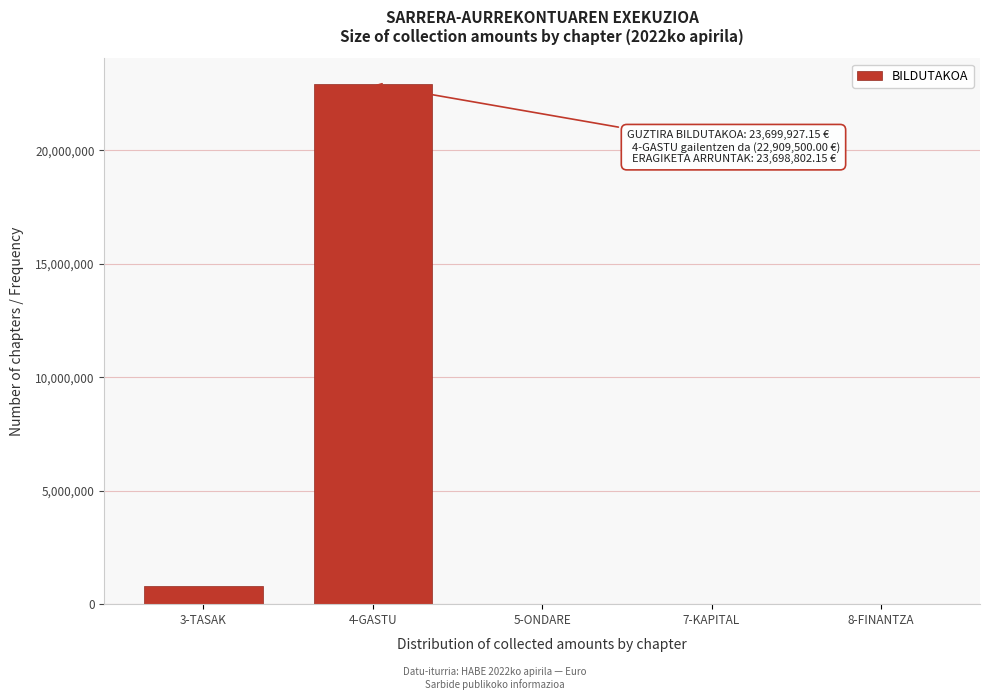

What is the change in value from 4-GASTU to 7-KAPITAL?

-22909500.0